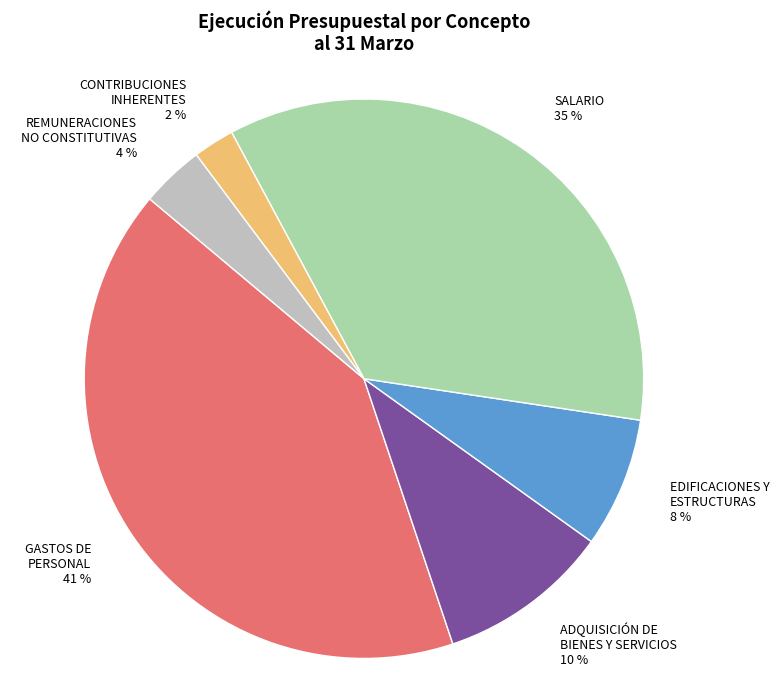

To the nearest percent, what portion does CONTRIBUCIONES INHERENTES 2 % represent?

2%